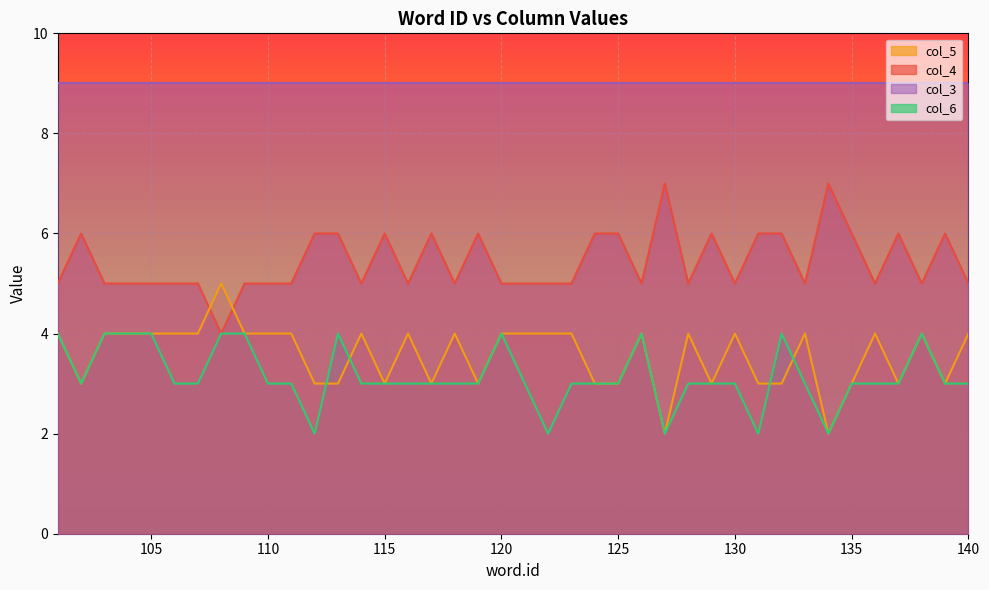

How many interior local peaks does the col_6 series have?

5